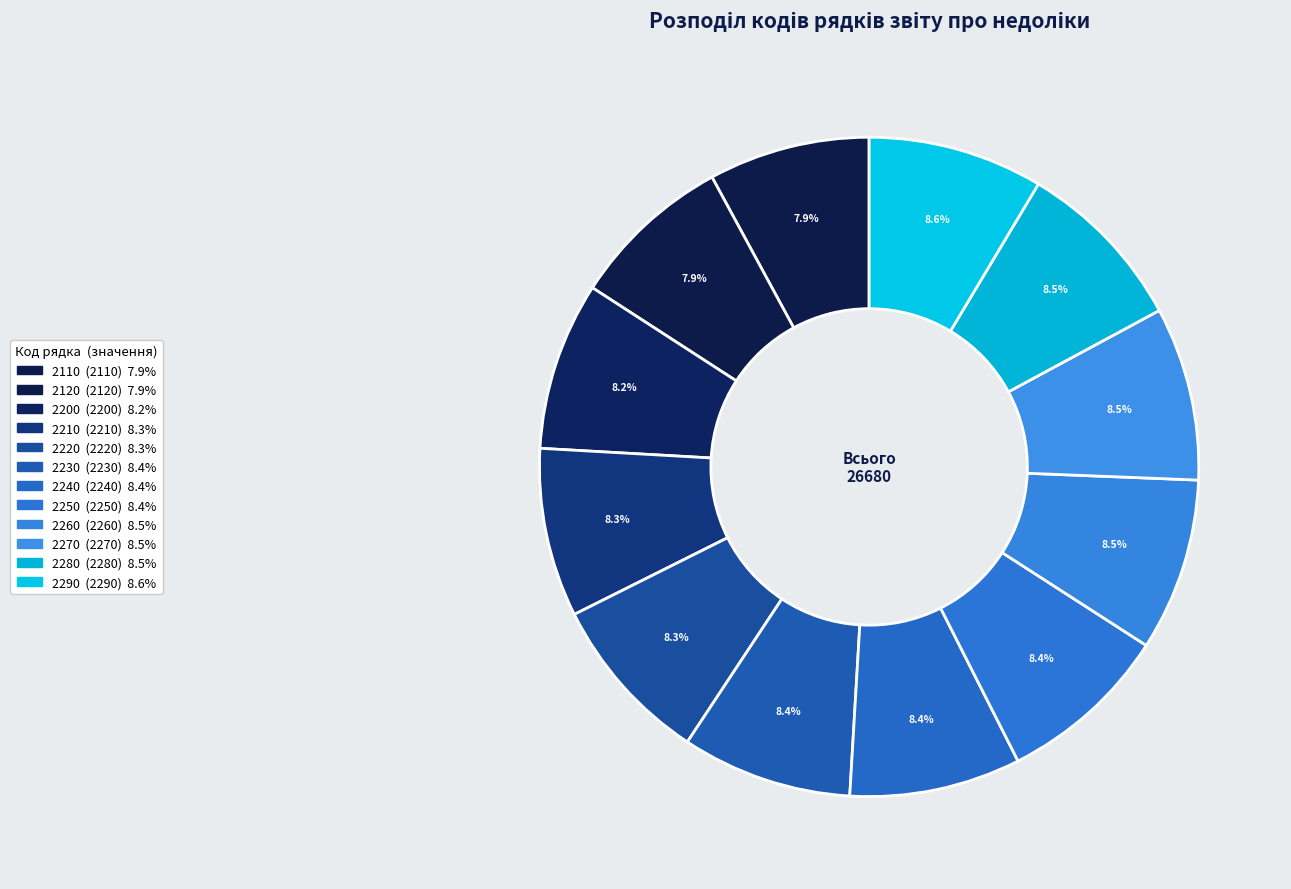

What percentage is the 2210 slice, to the nearest percent?

8%